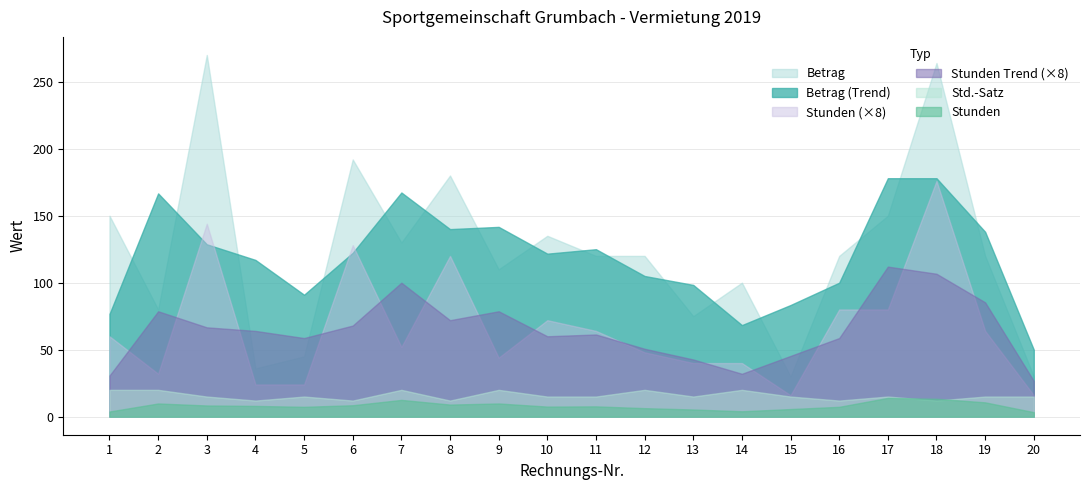

Is it true that Betrag equals 130.0 at 7?

True